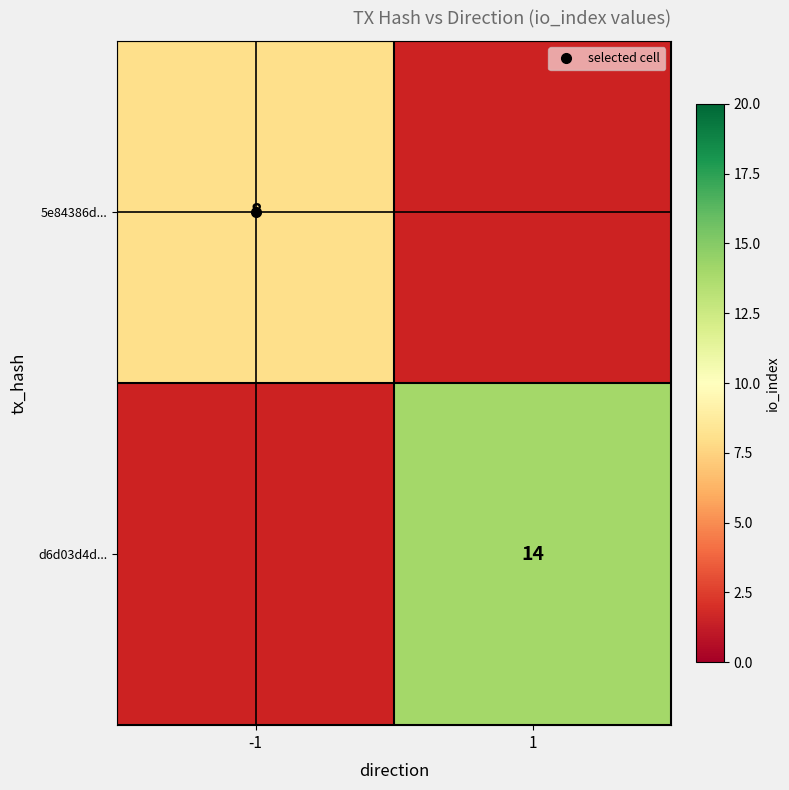

The d6d03d4d... series shows 4.8 at 1. True or false?

False